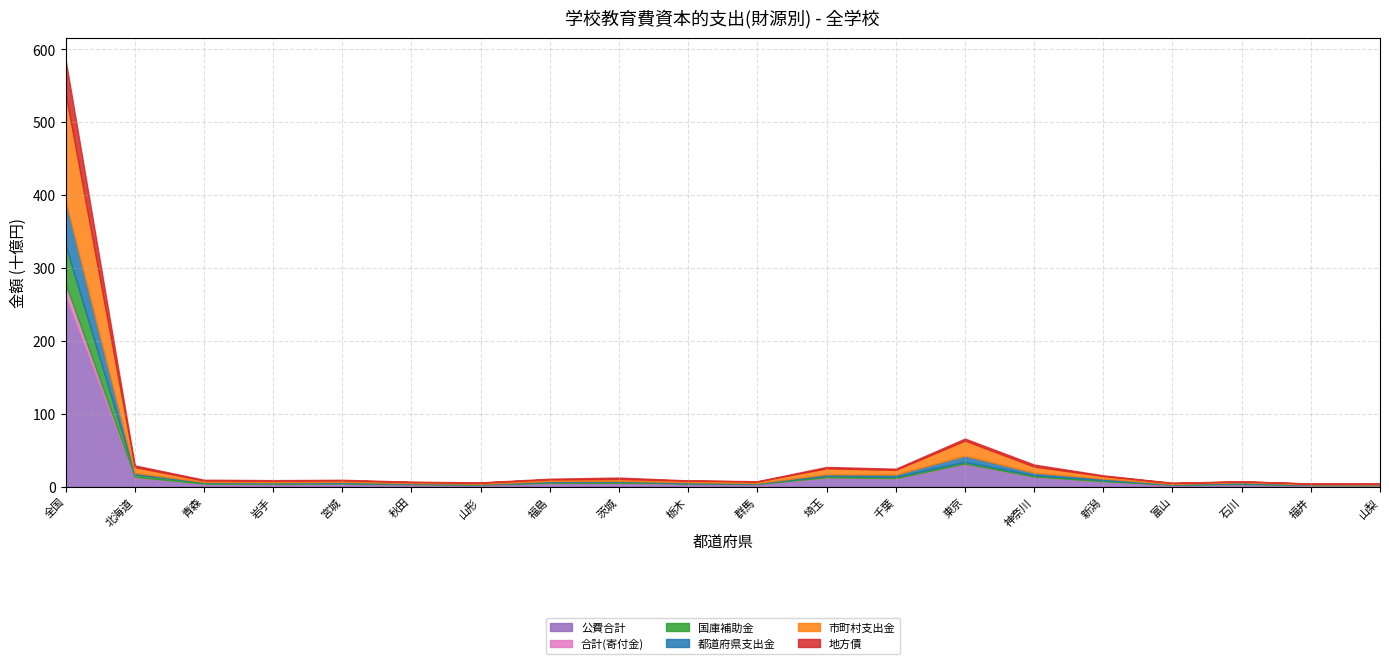

What is the value of the 都道府県支出金 point at the 3rd from the left?

642861